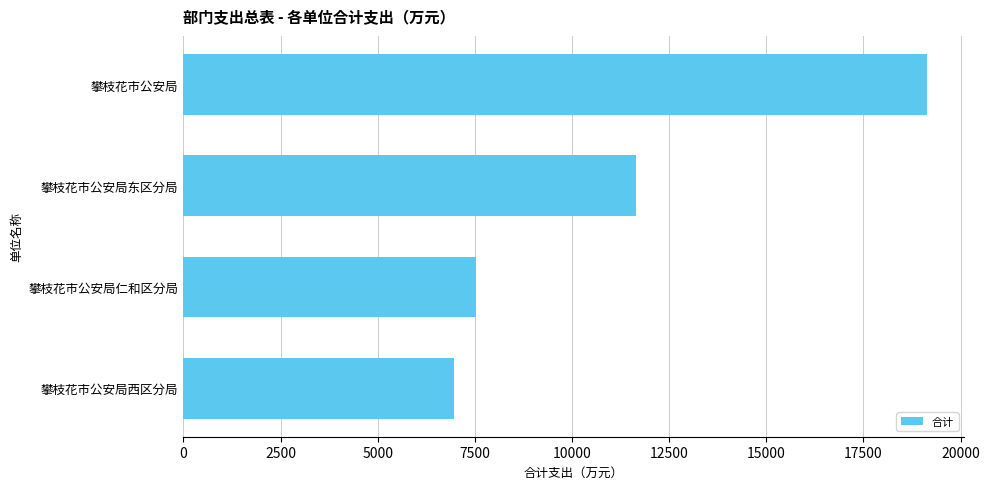

What is the average value?

11315.4